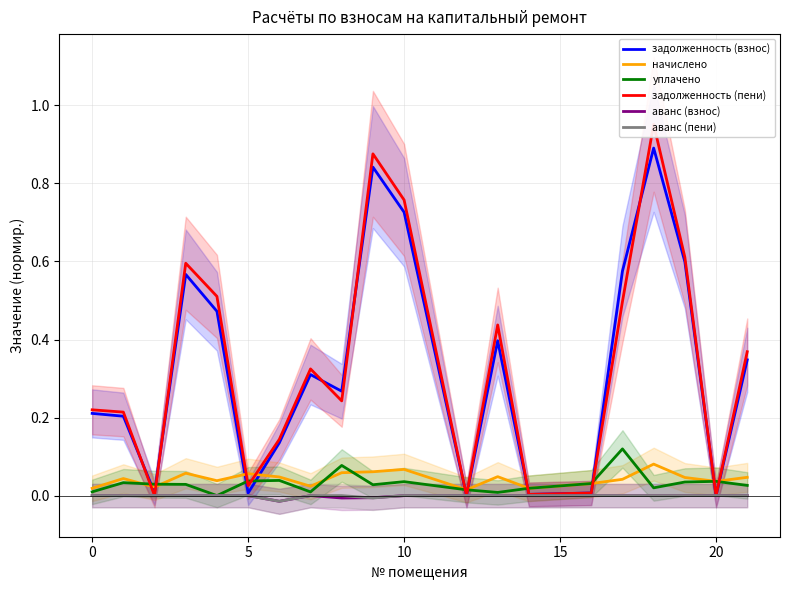

True or false: аванс (пени) has a value of 0.0 at 20.

True